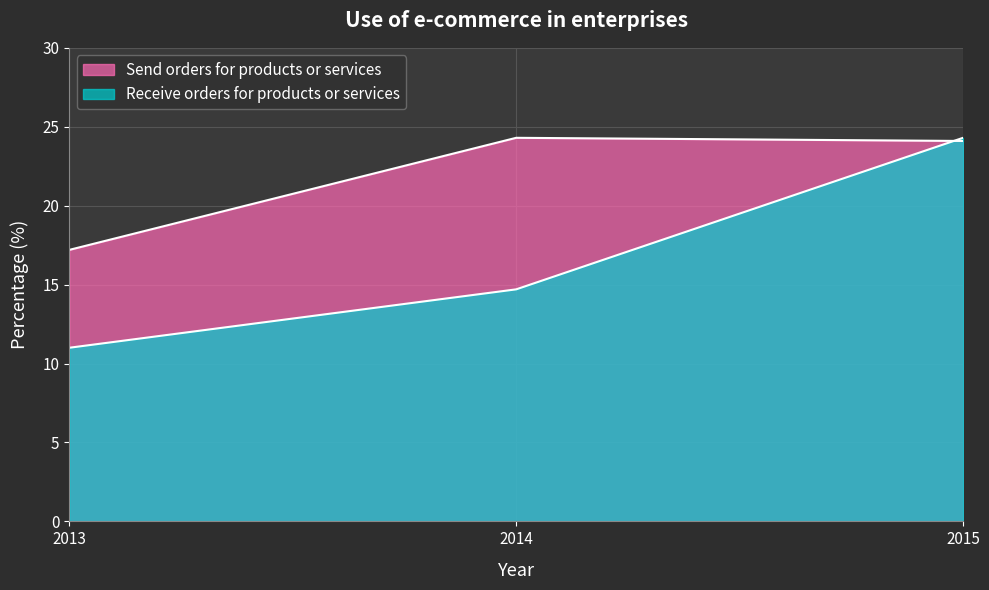

Reading right to left, transcribe all the data shown in this chart.

Send orders for products or services: 24.1	24.3	17.2
Receive orders for products or services: 24.3	14.7	11.0